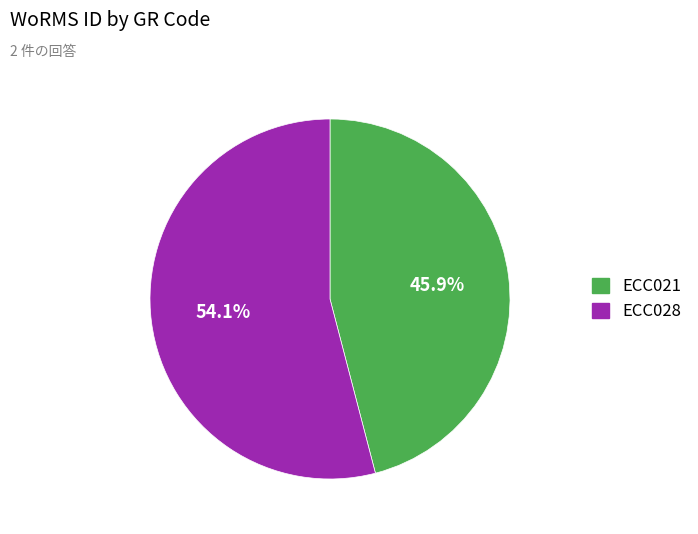

To the nearest percent, what is the combined percentage of ECC028 and ECC021?

100%